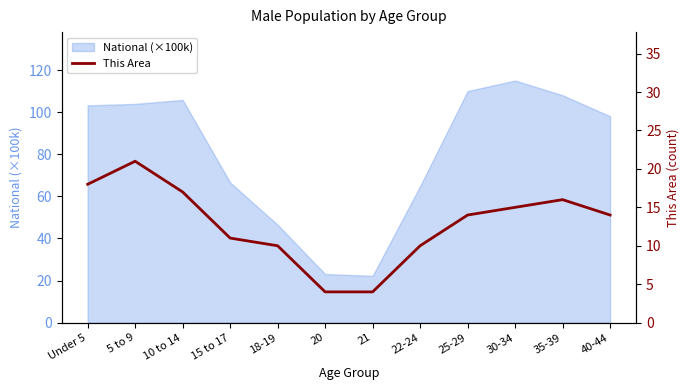

True or false: the data has more than 0 interior local peaks.

True